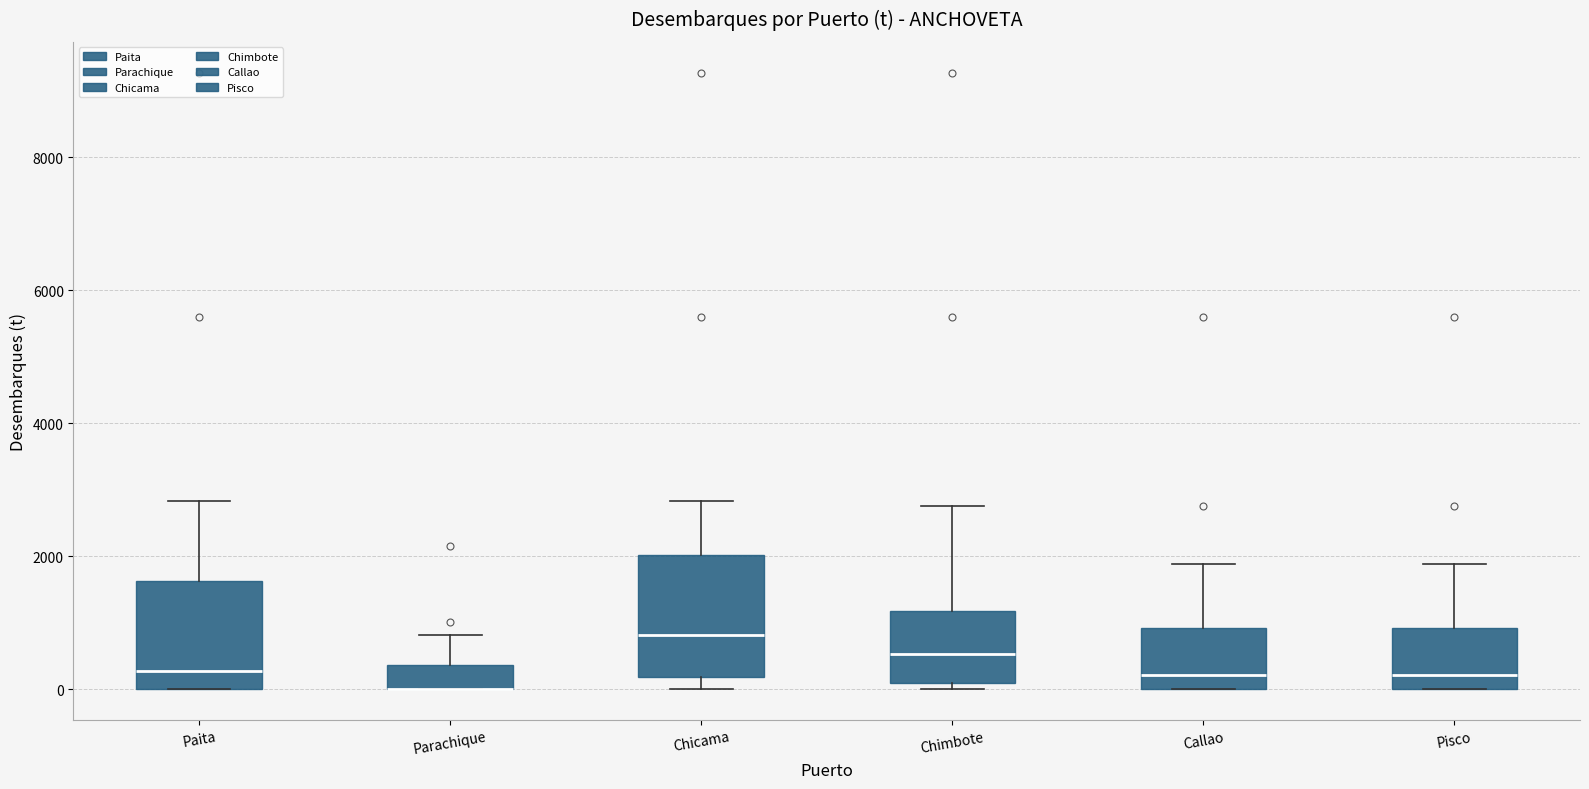

Where does the upper whisker of the box for Chimbote end on the y-axis? The values are not printed on the chart, so give them approximately, as read against the axis.

2800